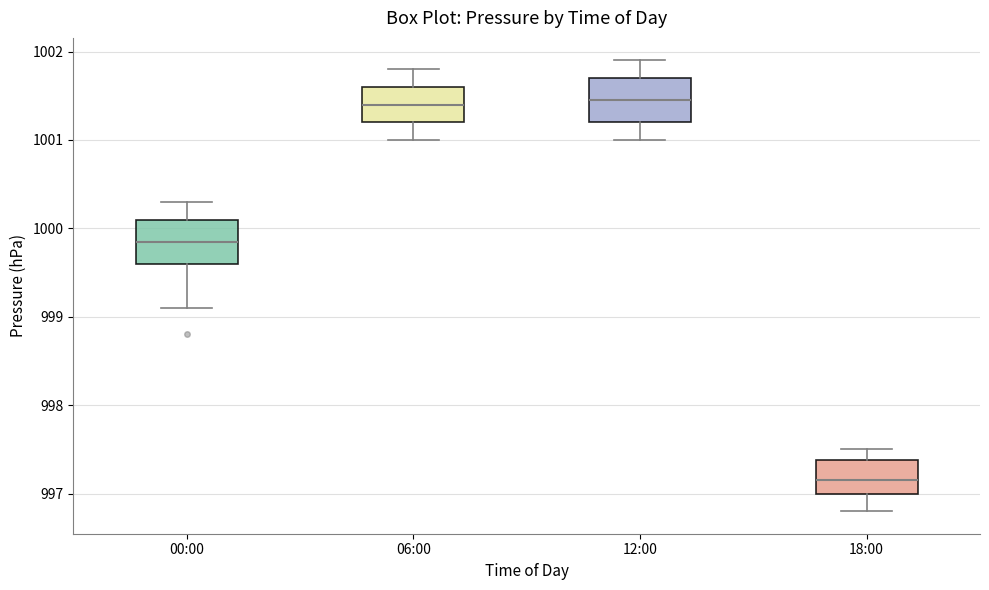

Reading left to right, transcribe this box plot: for each box, give where its median line is, the range the box spans, and where its two whiskers end, as read against the y-axis. The values are not printed on the chart, so give them approximately, as read against the axis.

00:00: median 999.9, box 999.6 to 1000.1, whiskers 999.1 to 1000.3
06:00: median 1001.4, box 1001.2 to 1001.6, whiskers 1001.0 to 1001.8
12:00: median 1001.5, box 1001.2 to 1001.7, whiskers 1001.0 to 1001.9
18:00: median 997.2, box 997.0 to 997.4, whiskers 996.8 to 997.5